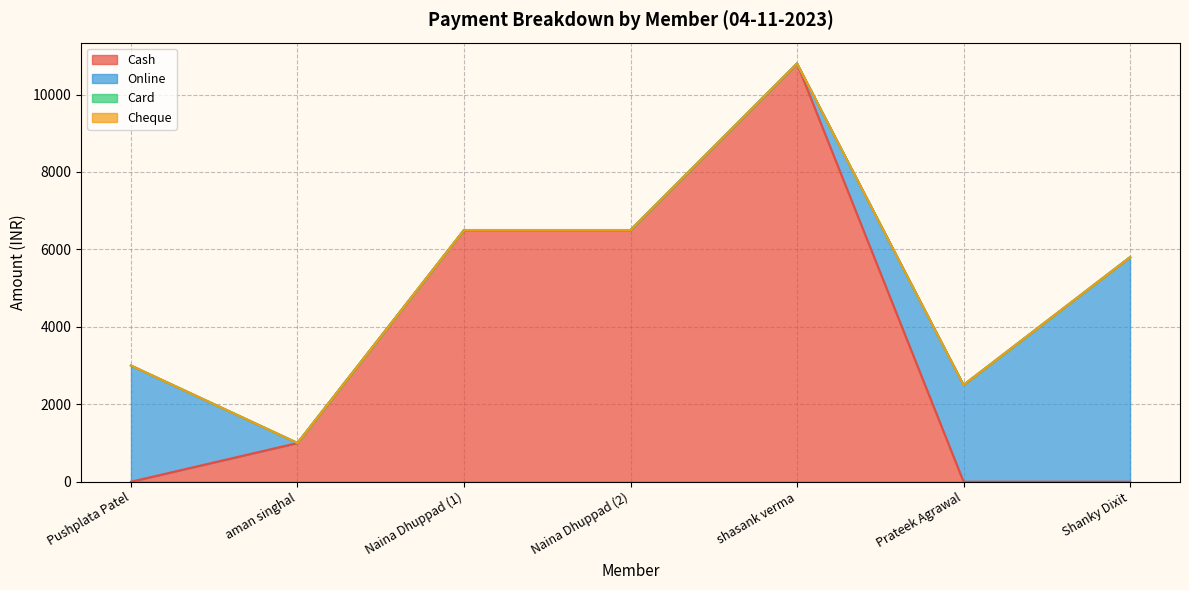

Does the chart have visible grid lines?

Yes